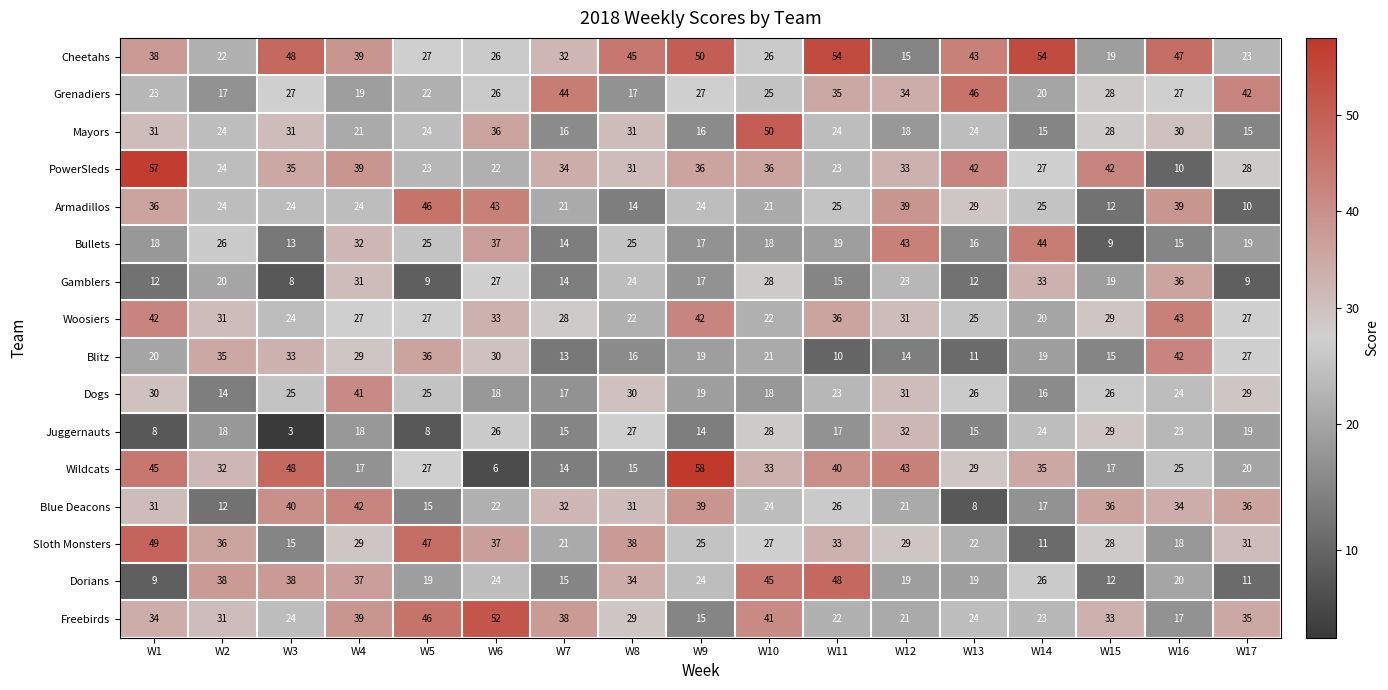

The Mayors series shows 31 at W1. True or false?

True